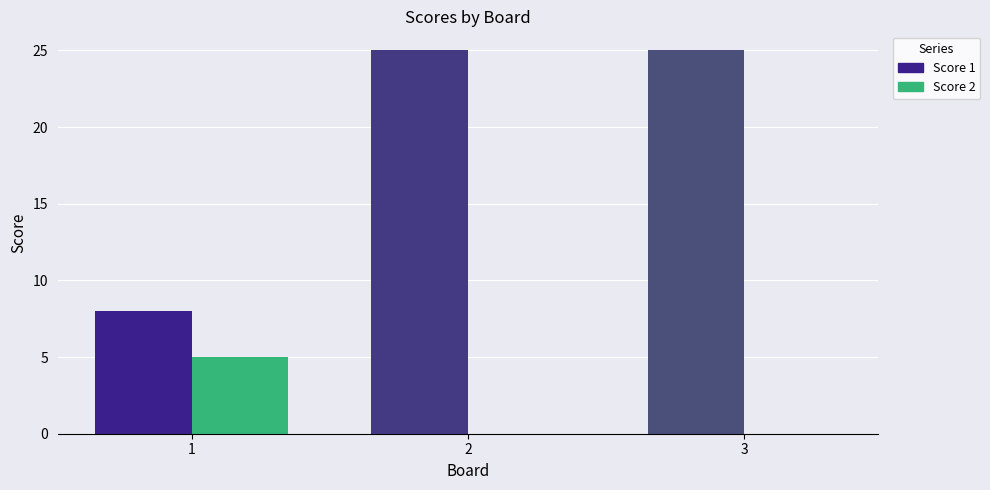

Is the value of Score 2 at 1 greater than the value of Score 1 at 1?

No